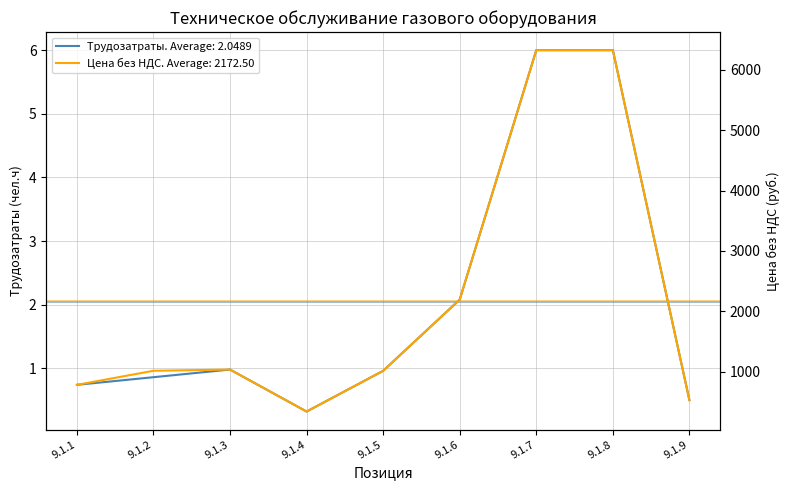

True or false: Трудозатраты (чел.ч) and Цена без НДС (руб.) intersect in this chart.

False